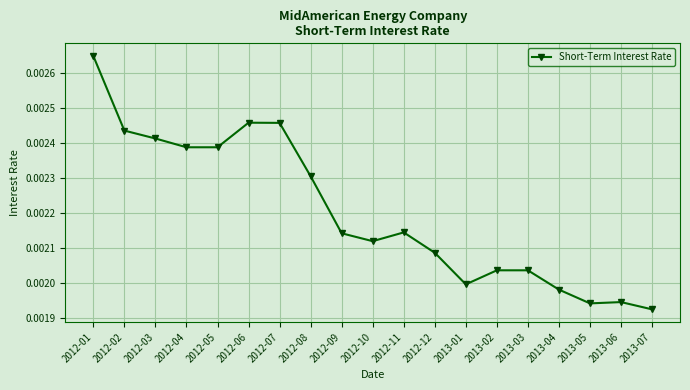

Between 2012-10 and 2013-07, which is larger?

2012-10